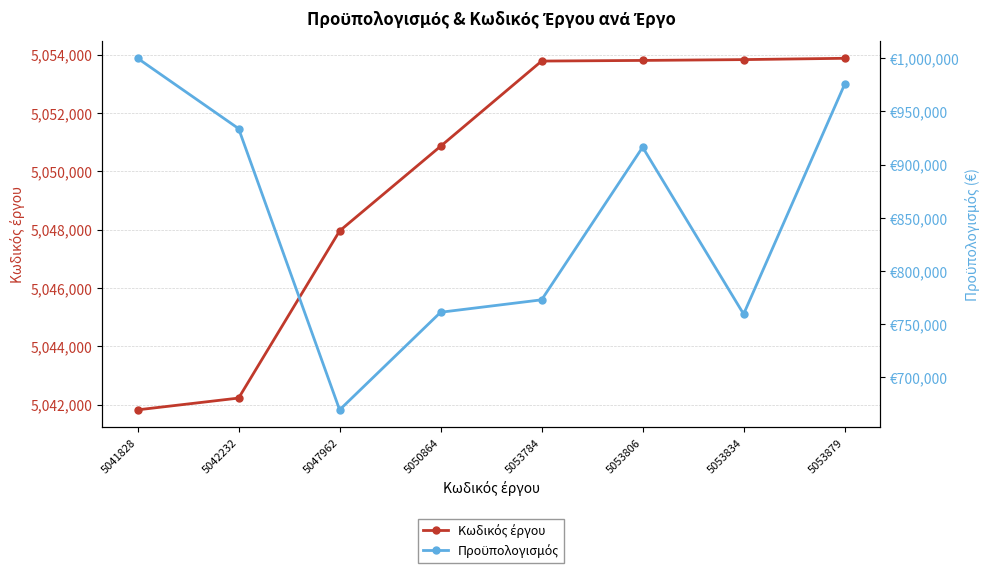

Is the value of Κωδικός έργου at 5050864 greater than the value of Προϋπολογισμός at 5053806?

Yes